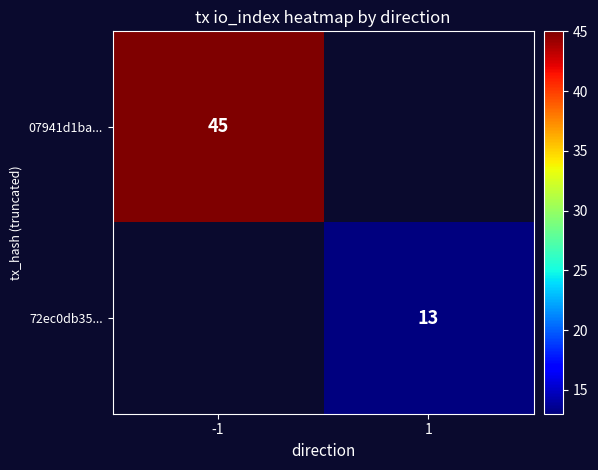

At how many categories does at least one series exceed 19?

1